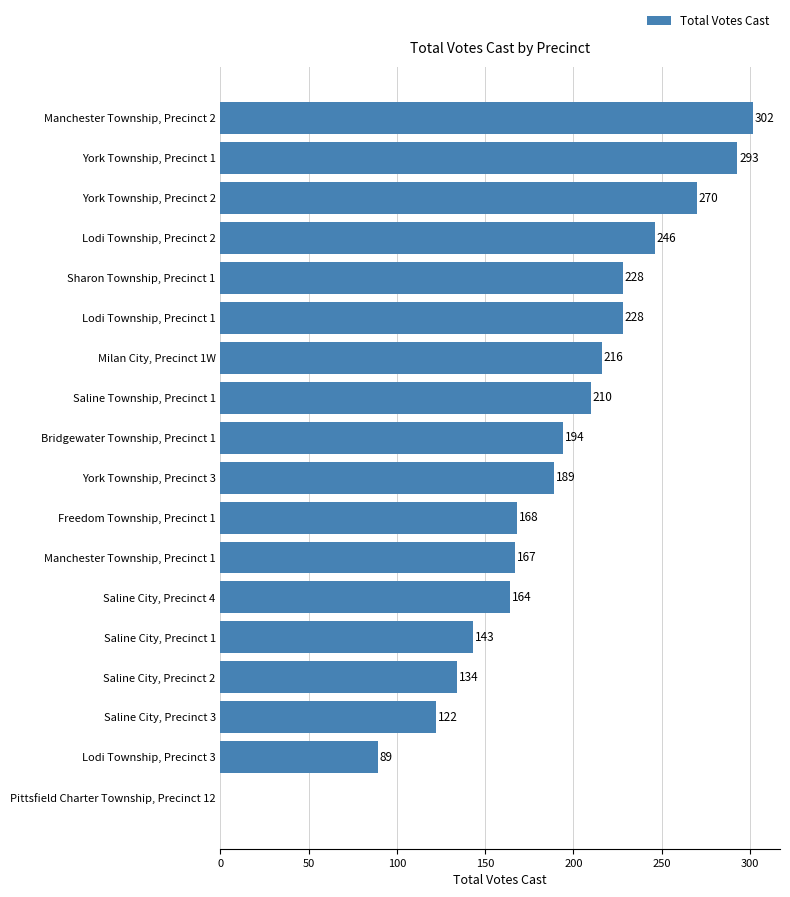

What is the sum of all values?

3363